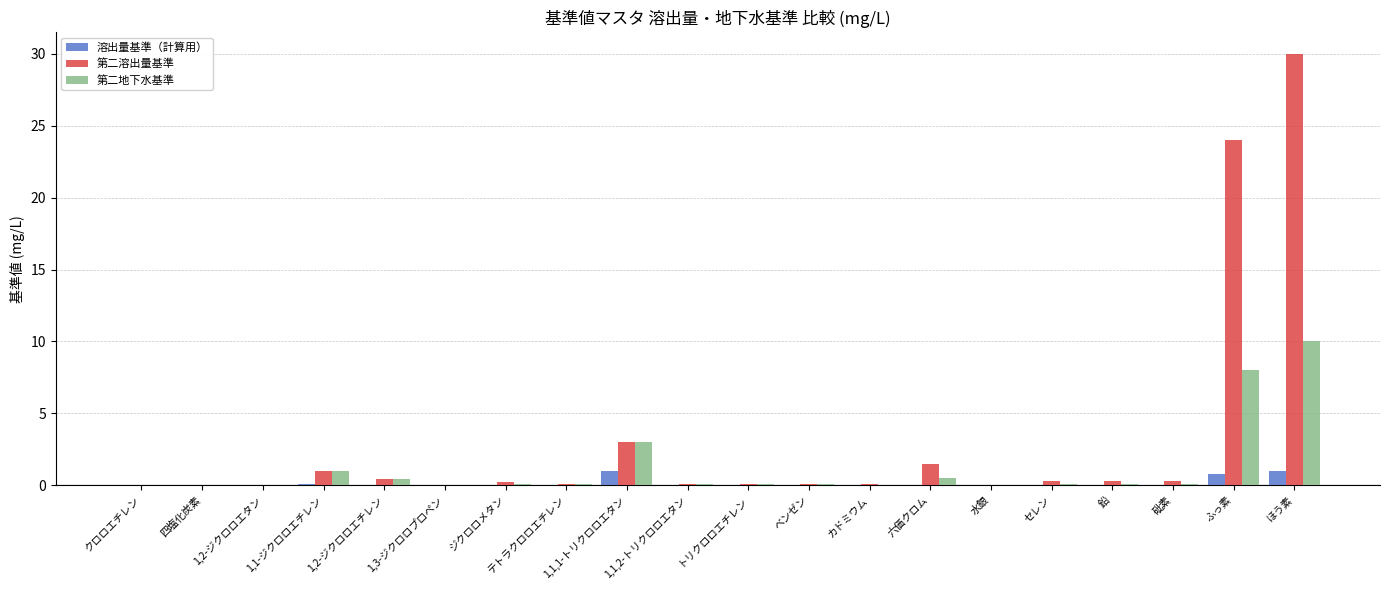

Read the 溶出量基準（計算用） value at 1,1,1-トリクロロエタン.

1.0